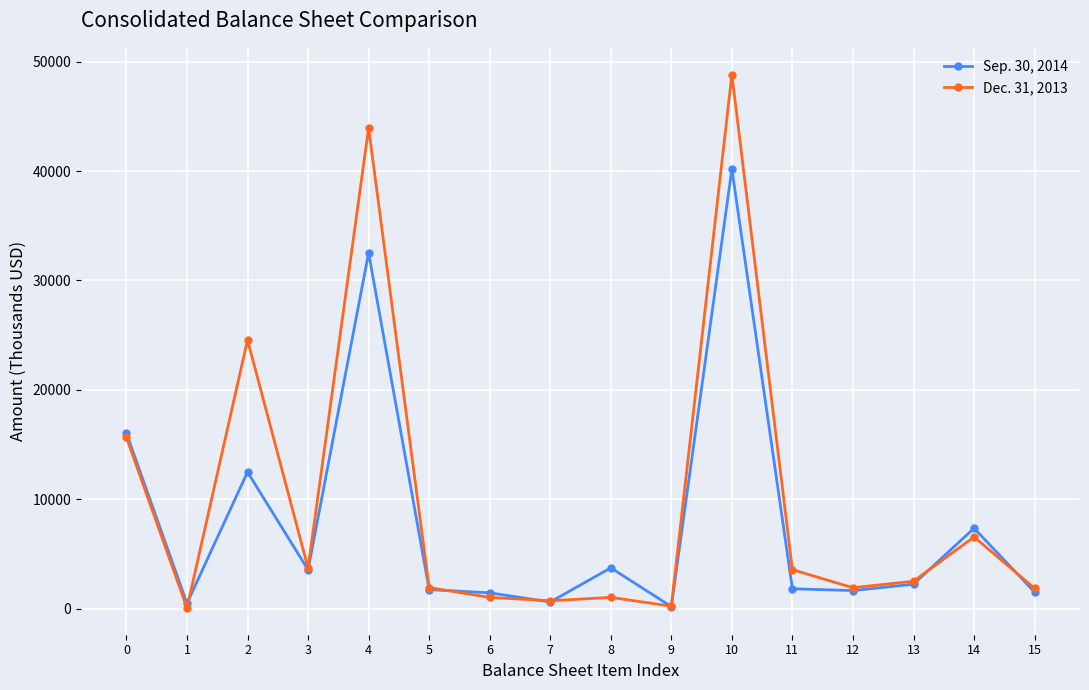

What is the greatest value displayed?

48827